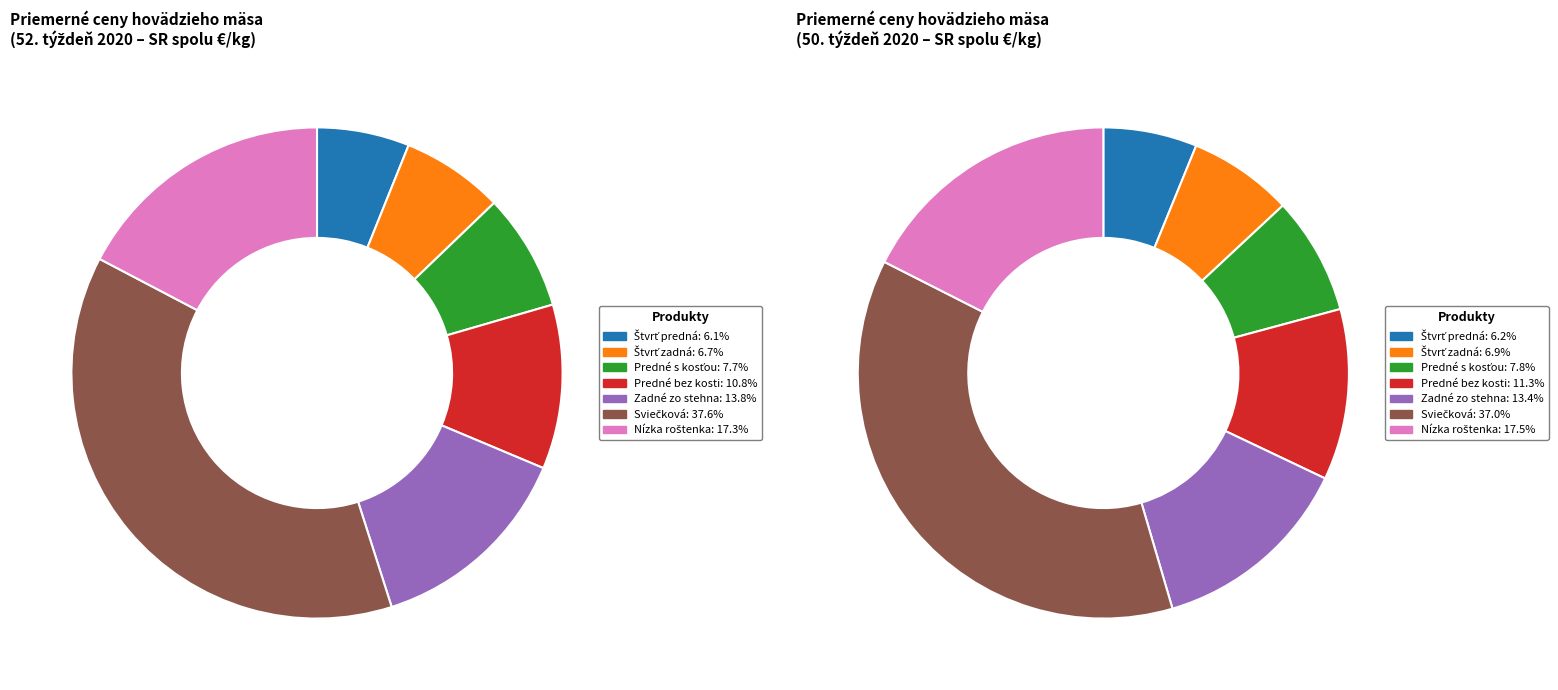

Is it true that Hovädzie predné s kosťou (Priem. cena) is 17% of the pie?

False